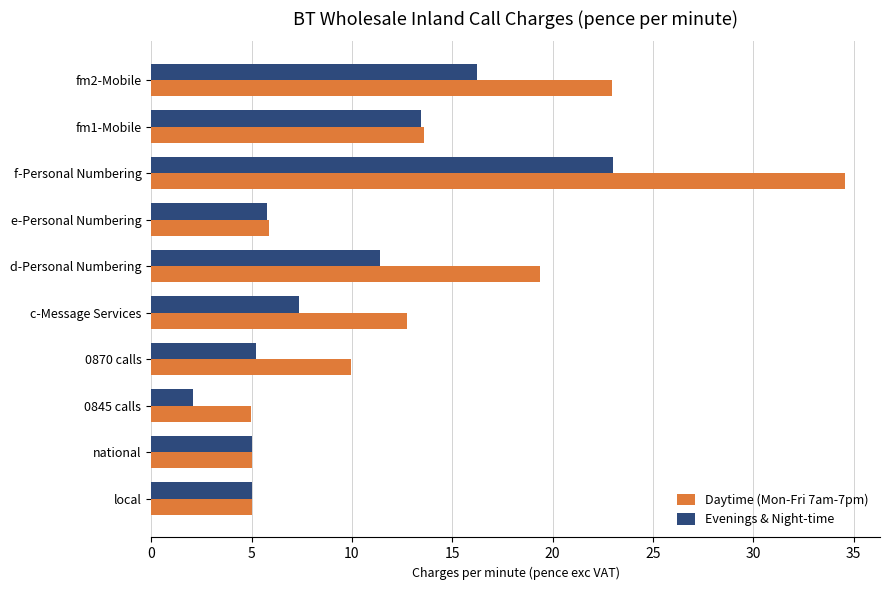

What is the difference between the Evenings & Night-time values at 0845 calls and national?

2.9